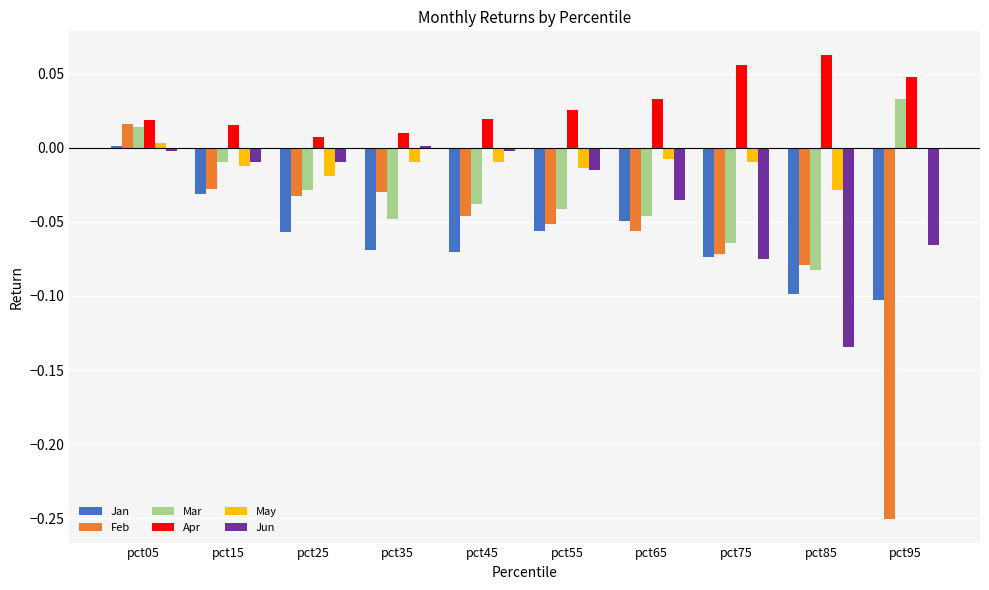

The Jan series shows -0.1 at pct45. True or false?

True